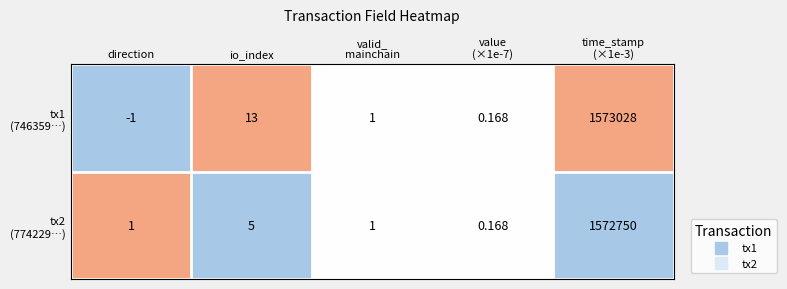

Which label corresponds to the smallest value in the chart?

direction